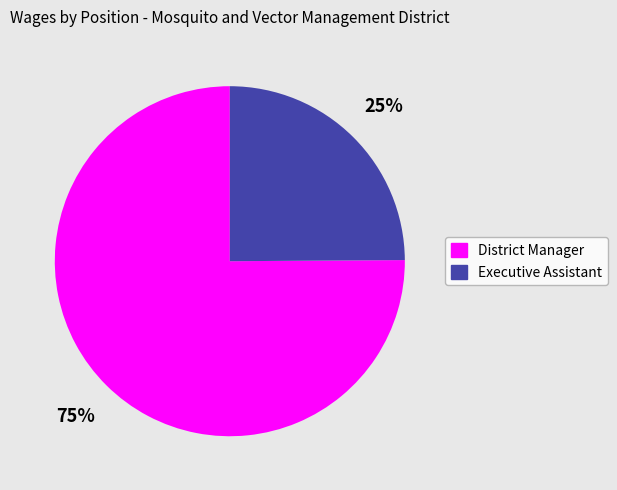

To the nearest percent, what is the difference between the District Manager and Executive Assistant slice percentages?

50%